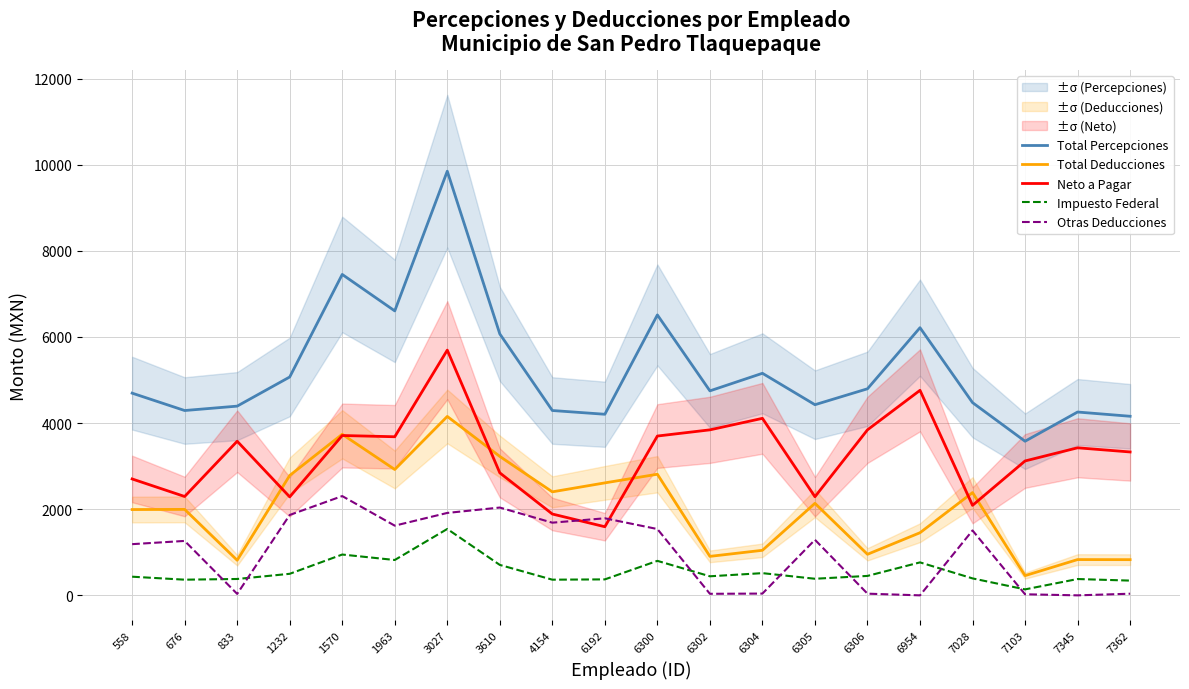

How many data points in Neto a Pagar are less than 3426?

10